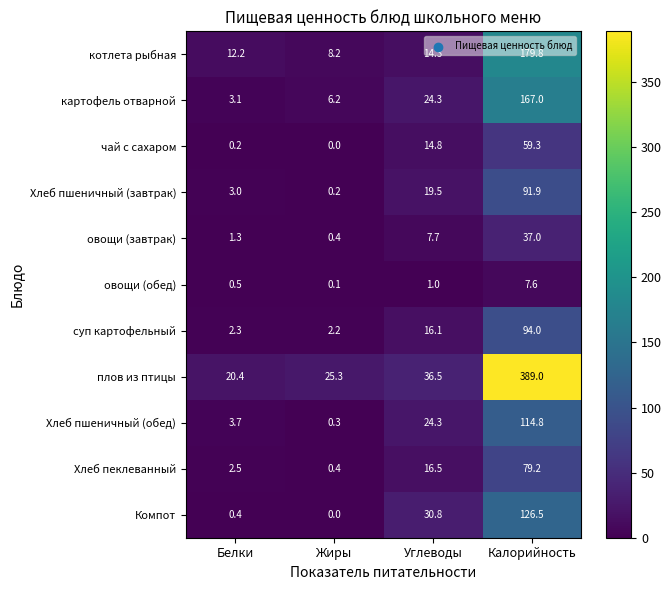

Which series changed the most between Белки and Углеводы?

Компот